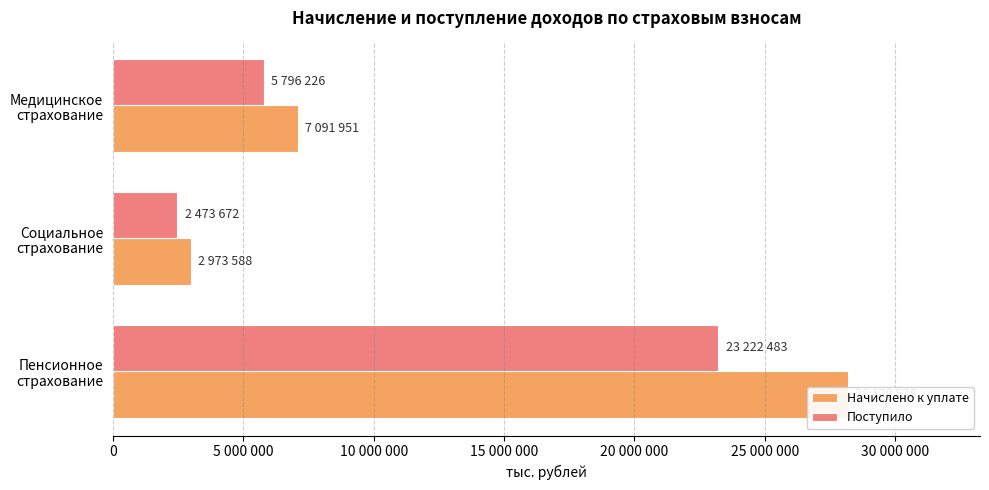

How many bars are there in total?

6